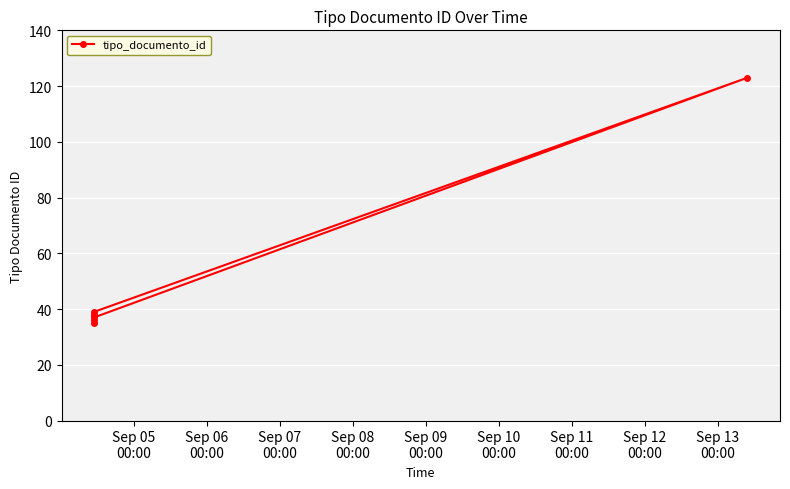

What is the sum of all values?

308